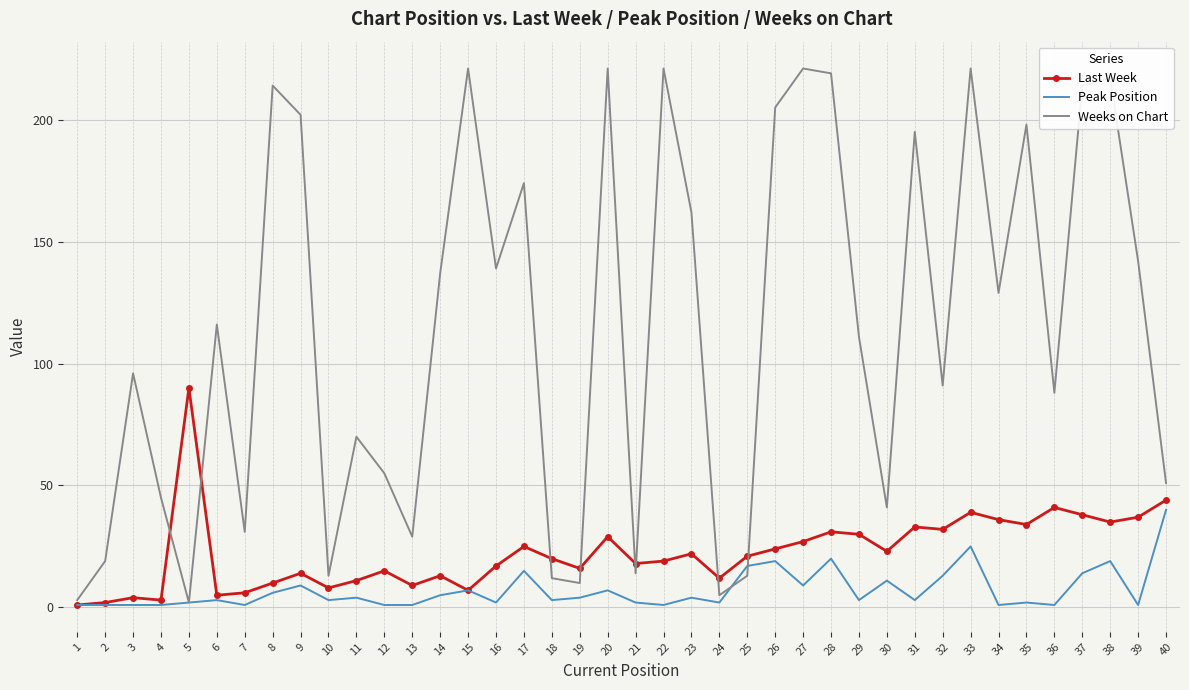

At 34, list the series in order from smallest to largest.

Peak Position, Last Week, Weeks on Chart